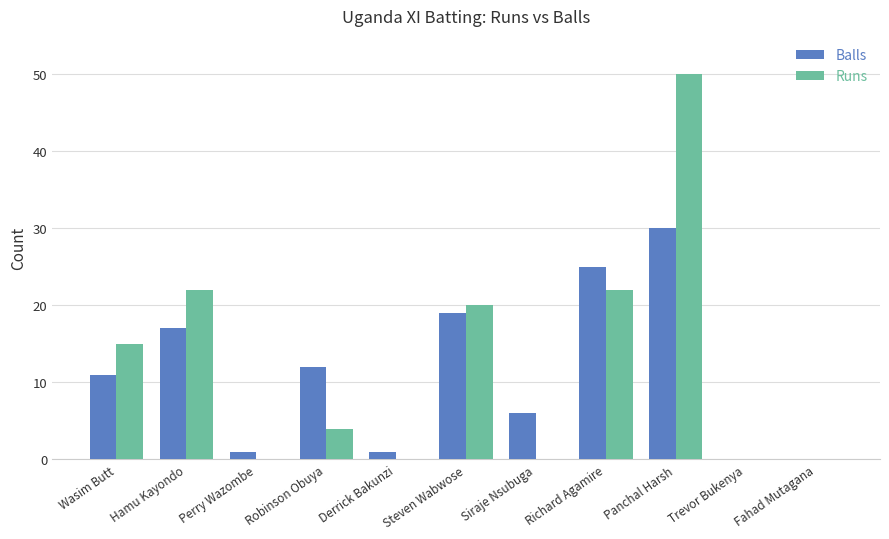

What is the sum of all Balls values?

122